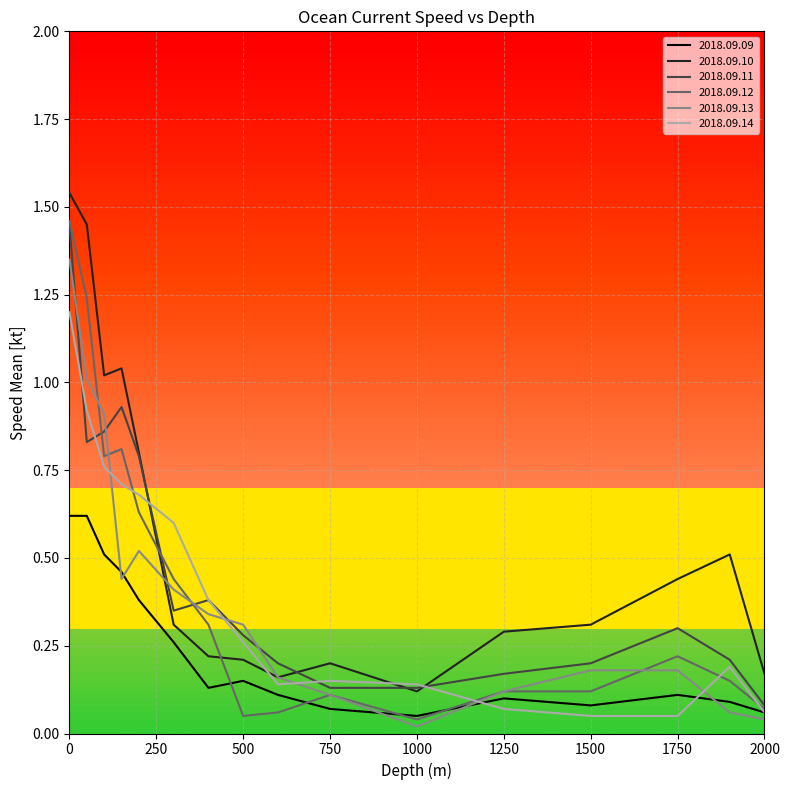

Which series has the largest total across all categories?

2018.09.10